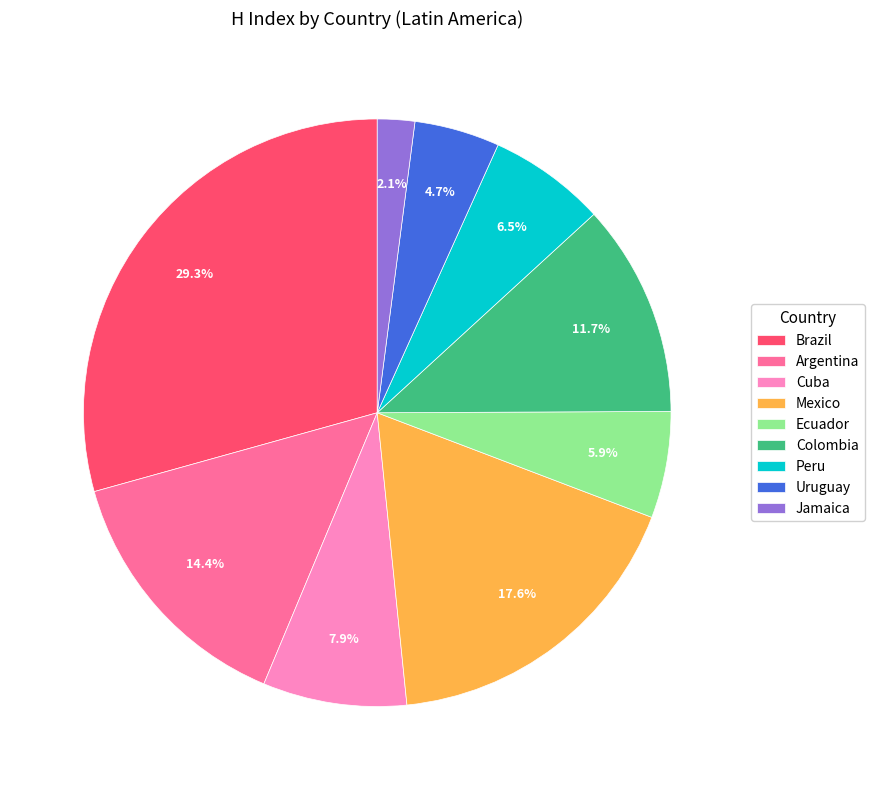

How many slices are in this pie chart?

9